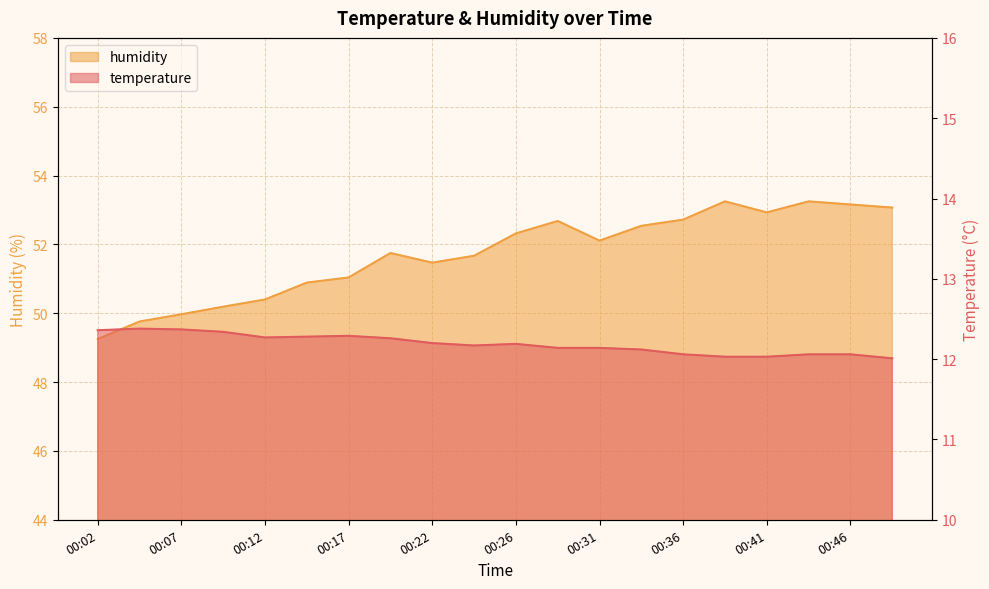

Where is the first local minimum for temperature?

00:12